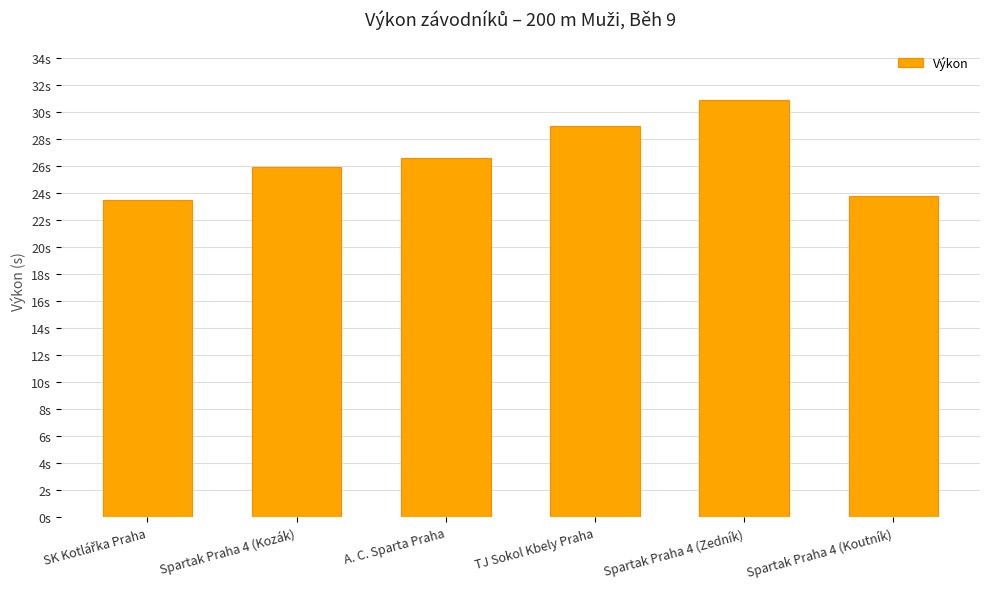

Between TJ Sokol Kbely Praha and Spartak Praha 4 (Kozák), which is larger?

TJ Sokol Kbely Praha